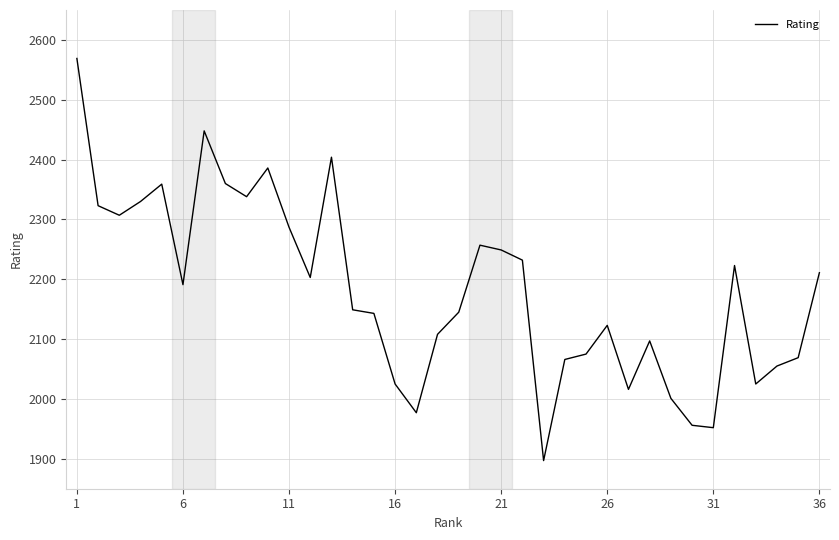

What is the smallest value displayed?

1897